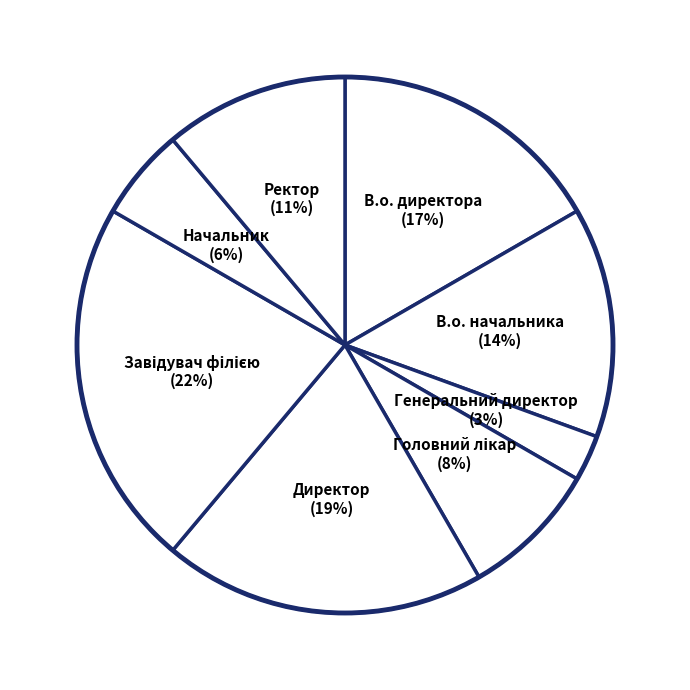

Count the number of slices in the pie.

8